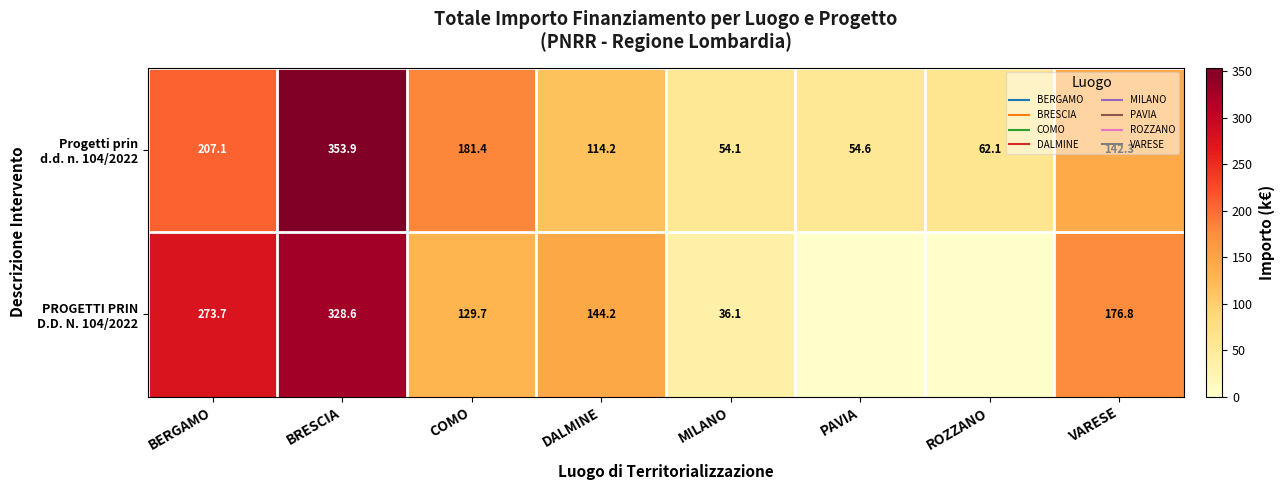

Rank the series at ROZZANO from highest to lowest value.

Progetti prin d.d. n. 104/2022, PROGETTI PRIN D.D. N. 104/2022